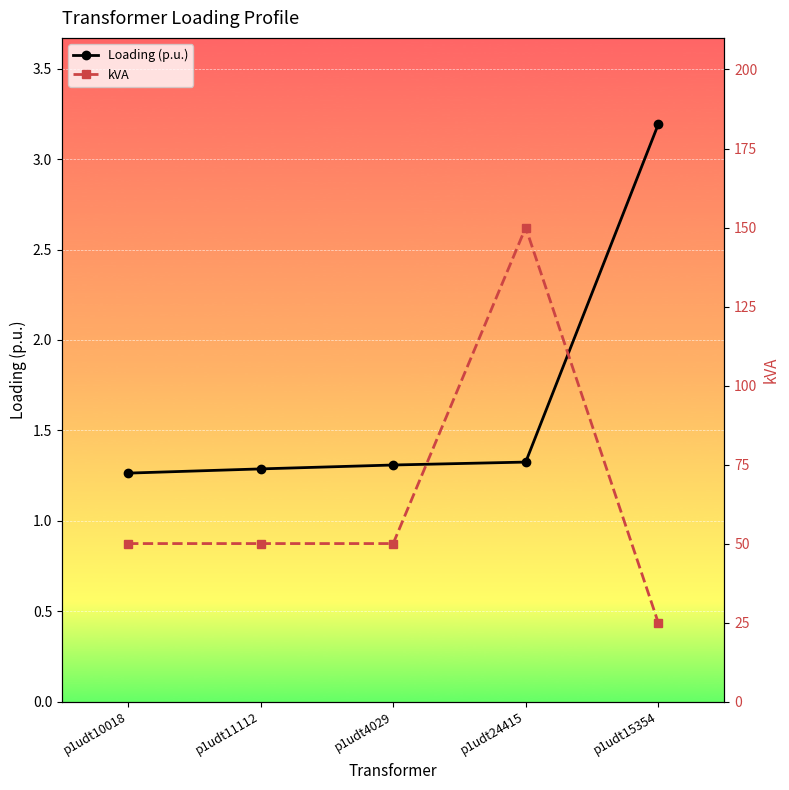

At which label does Loading (p.u.) reach its peak?

p1udt15354